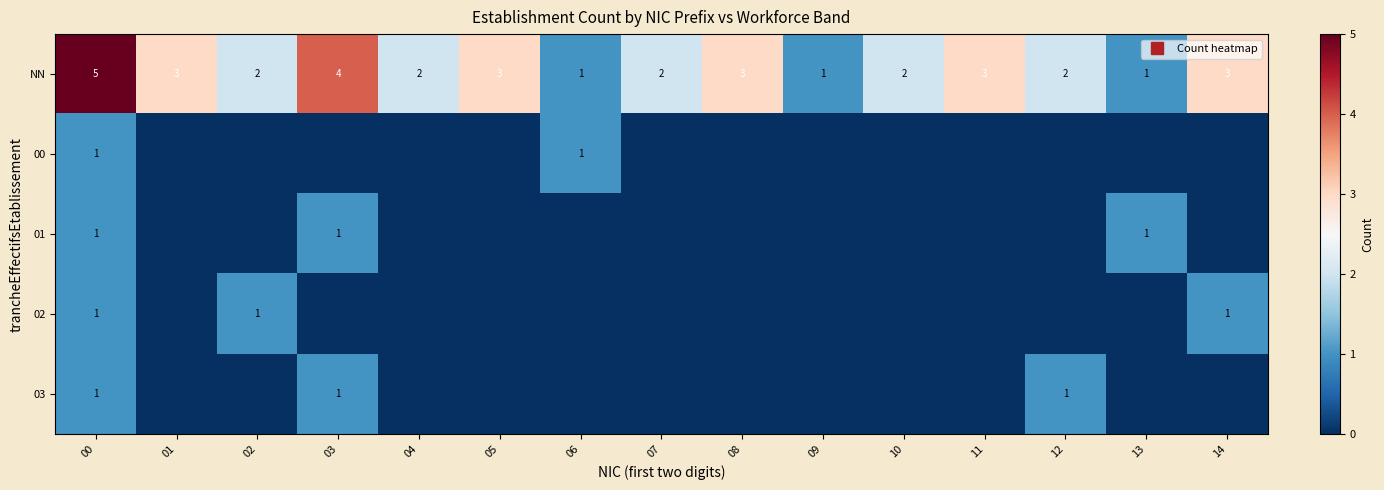

What is the maximum value for 03?

1